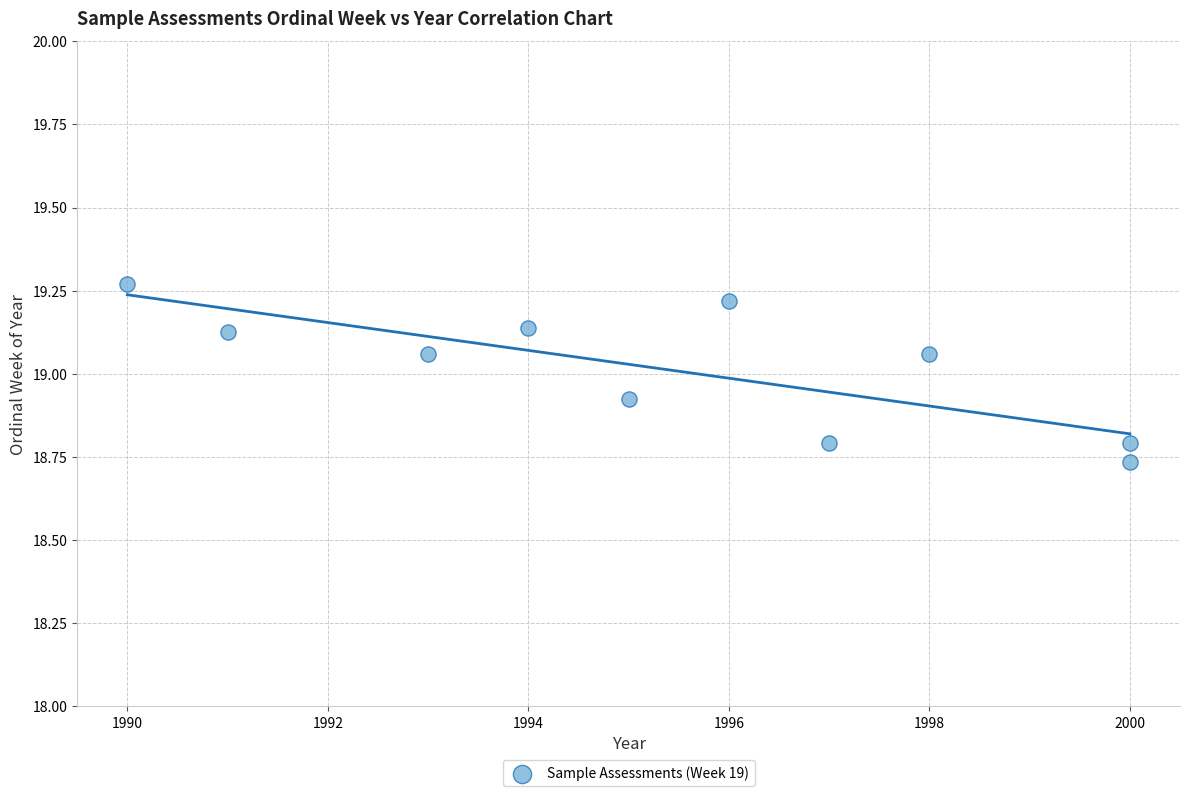

What is the range of X values (max minus min)?

10.0